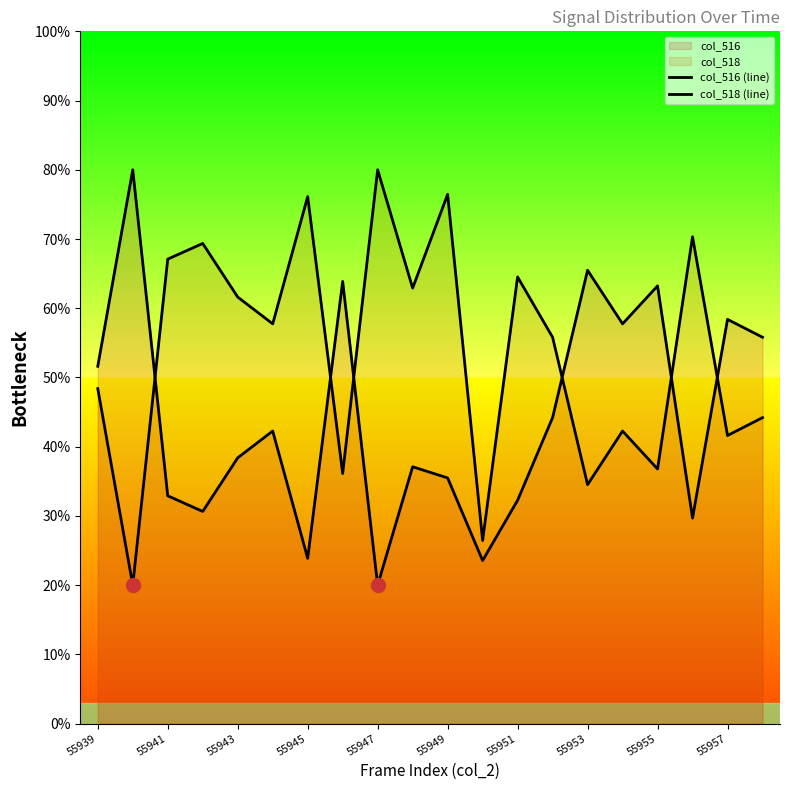

At which label does col_518 (line) first exceed 57?

55941